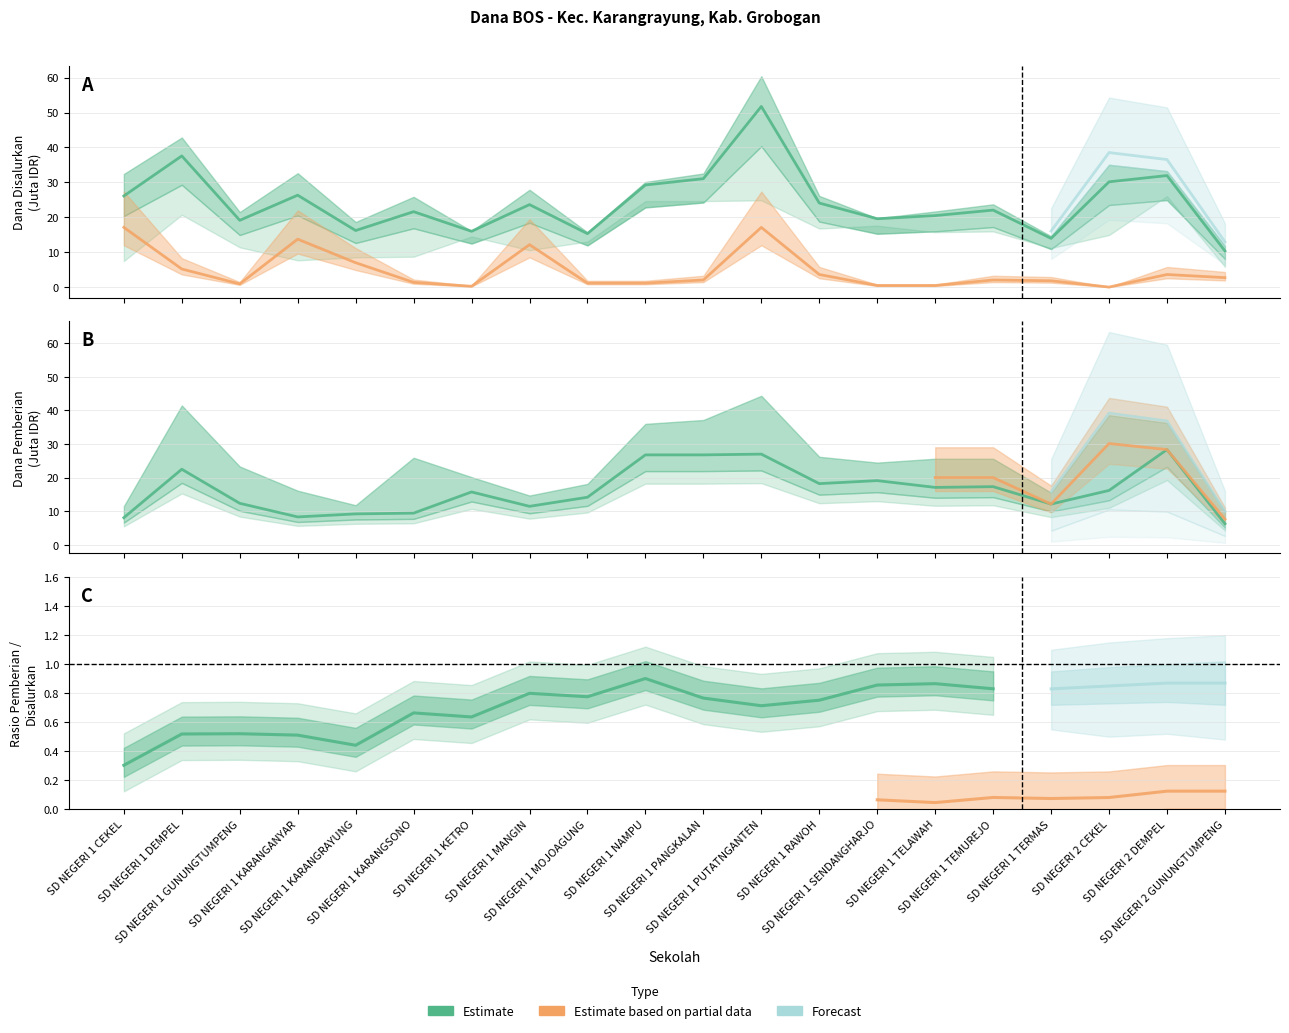

At which category does Pemberian Relaksasi reach its first local peak?

SD NEGERI 1 KARANGANYAR